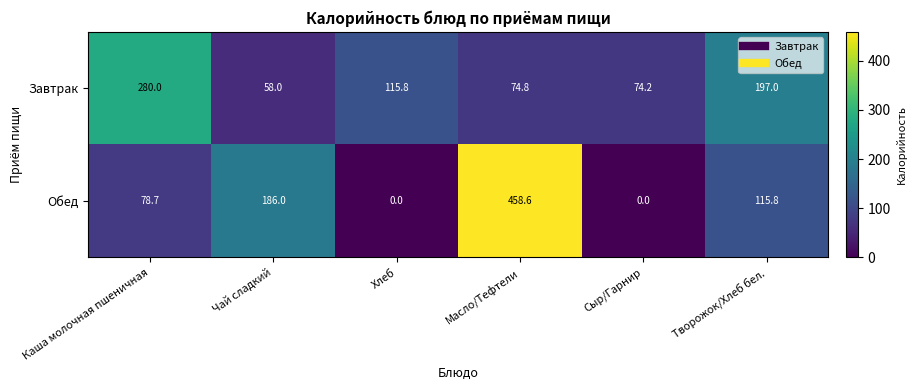

What is the sum of all Завтрак values?

799.8